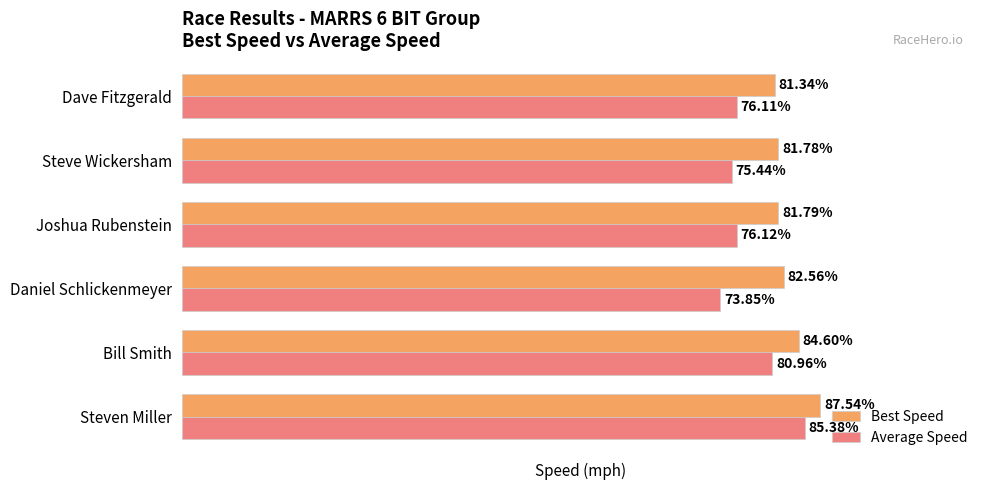

At which label is Best Speed closest to 84?

Bill Smith